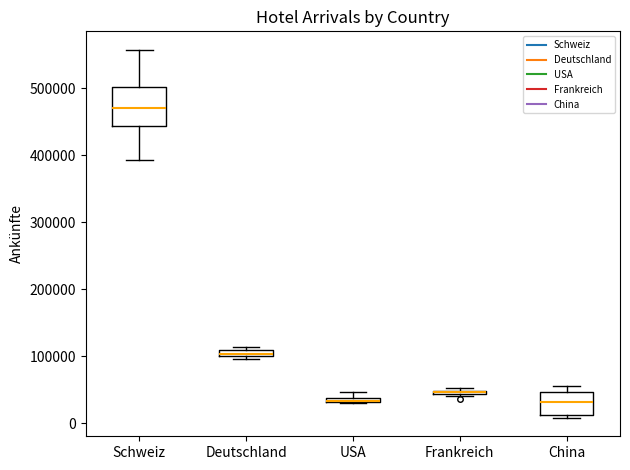

Where is the upper edge of the box for USA on the y-axis? The values are not printed on the chart, so give them approximately, as read against the axis.

40000